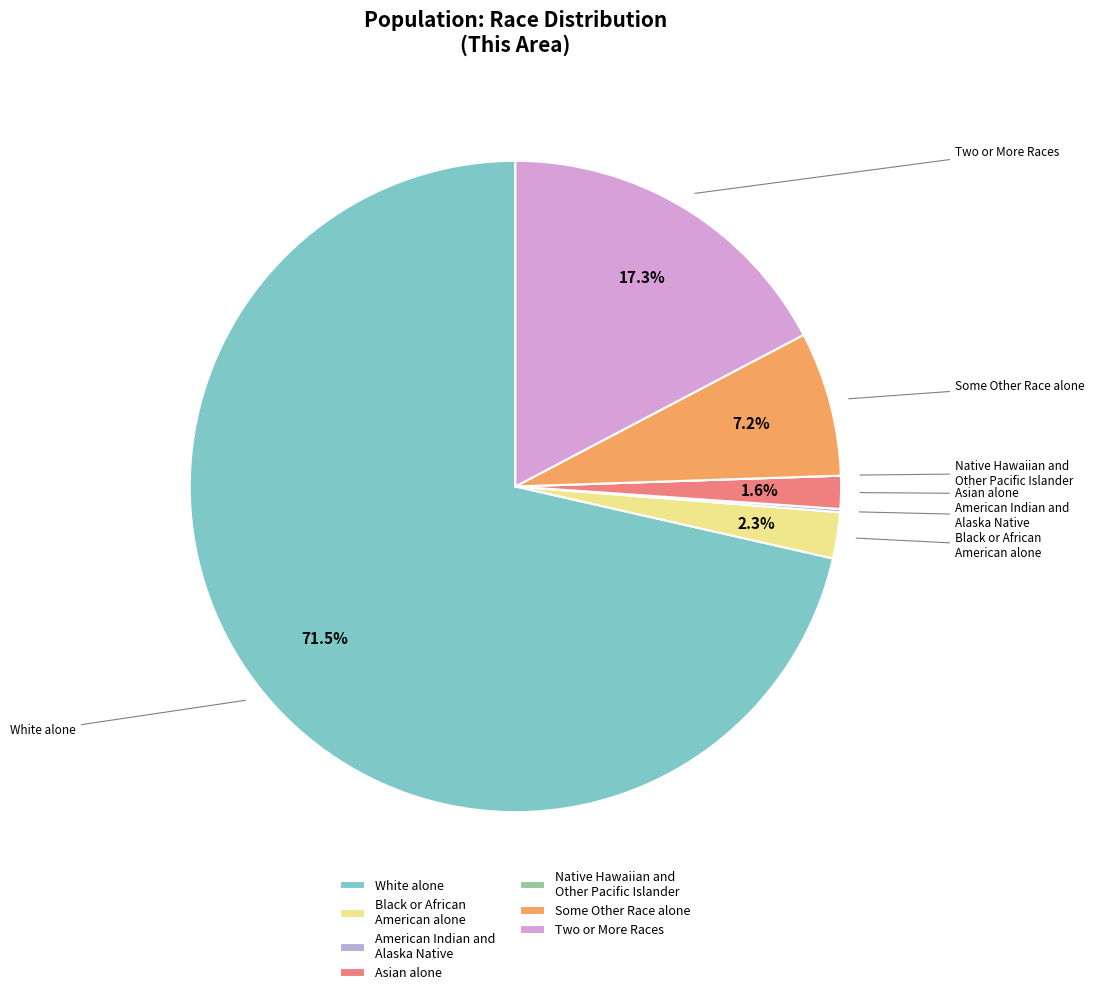

To the nearest percent, what is the difference between the Asian alone and Black or African American alone slice percentages?

1%